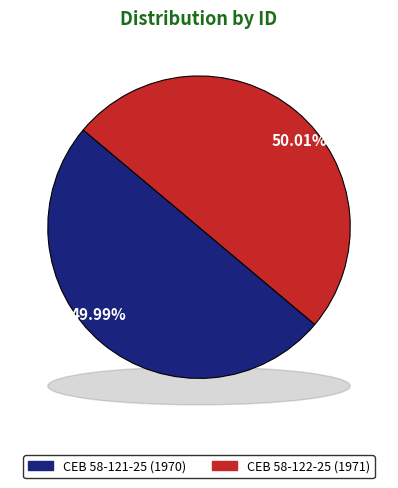

Count the number of slices in the pie.

2